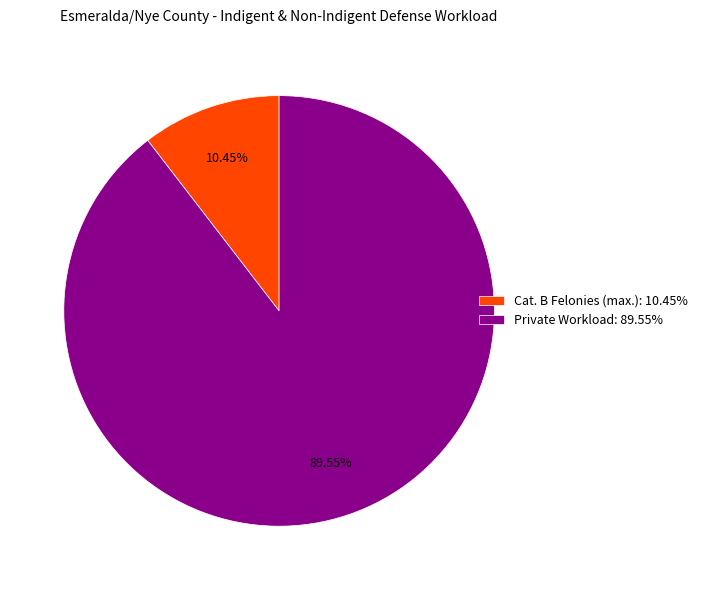

How many slices are in this pie chart?

2